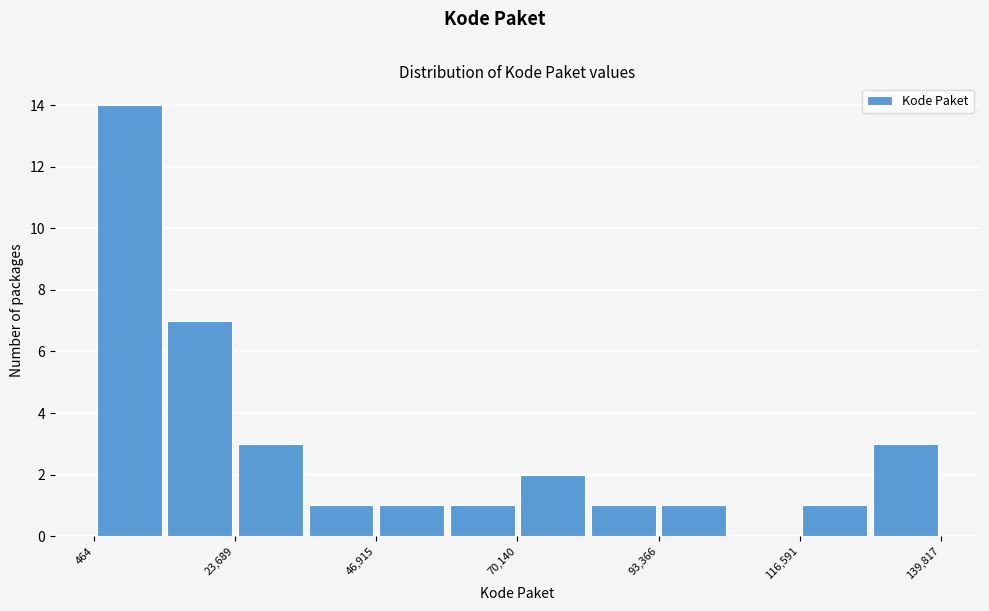

Read against the x-axis, roughly where is the centre of the tallest bar?

5000